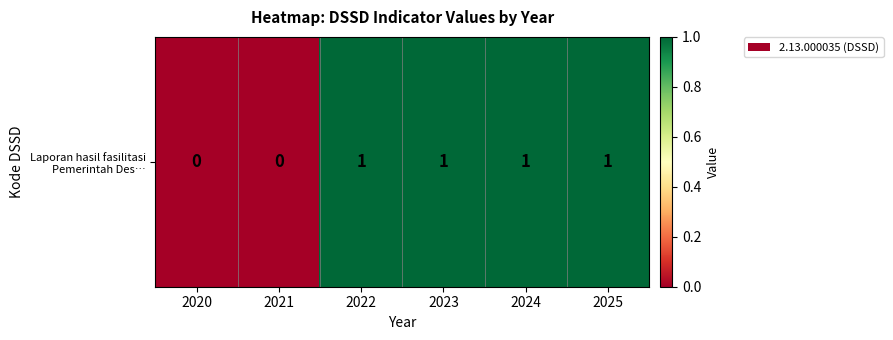

Rank the categories by value from highest to lowest.

2022, 2023, 2024, 2025, 2020, 2021